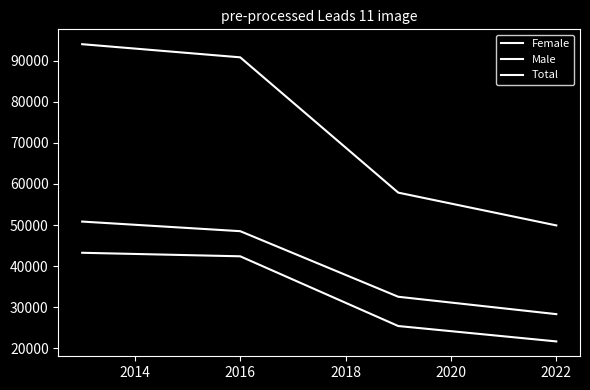

True or false: Total has more than 2 interior local peaks.

False